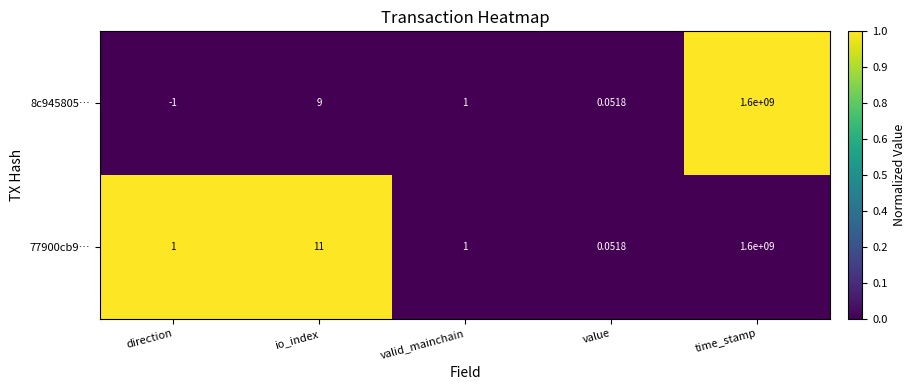

What is the difference between the highest and lowest values at time_stamp?

0.0